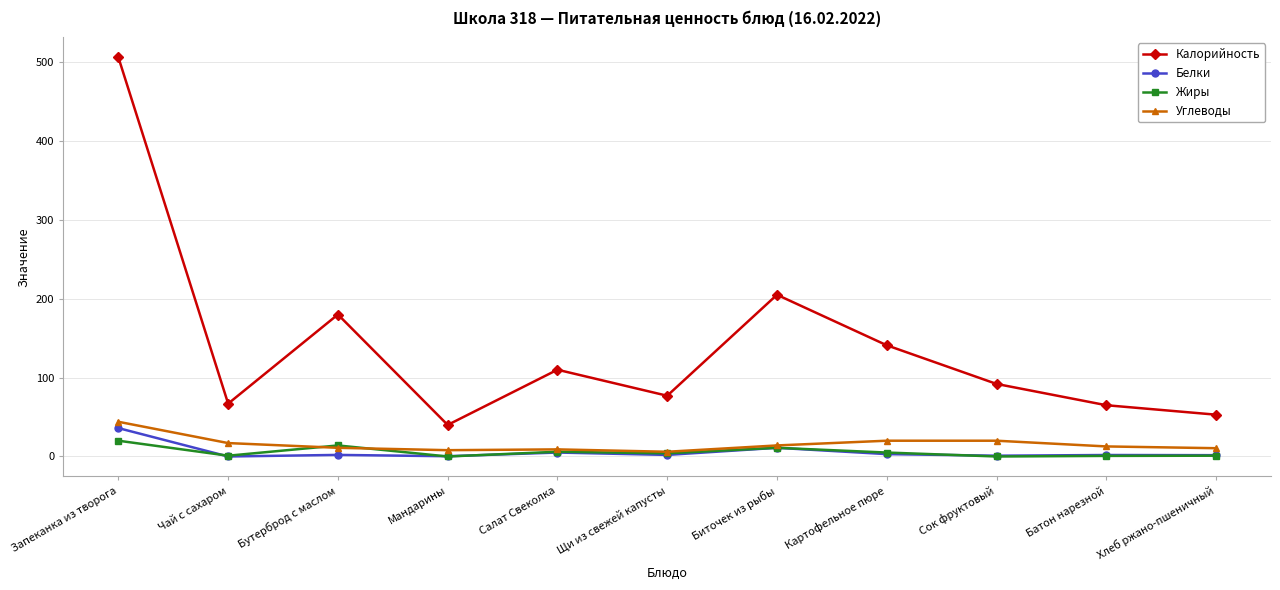

What are all the series names shown in the legend?

Калорийность, Белки, Жиры, Углеводы